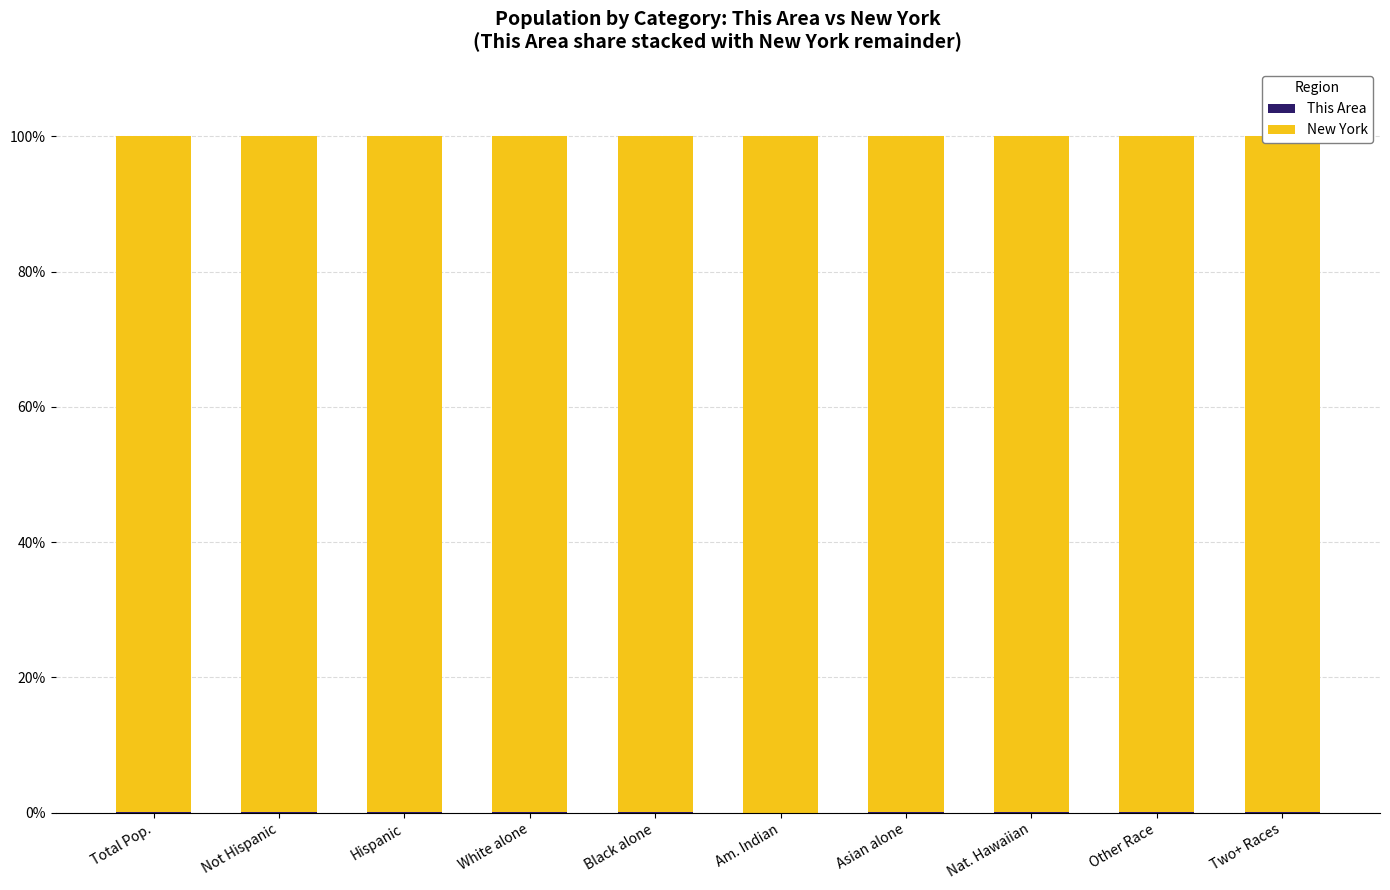

What position from the right is Am. Indian?

5